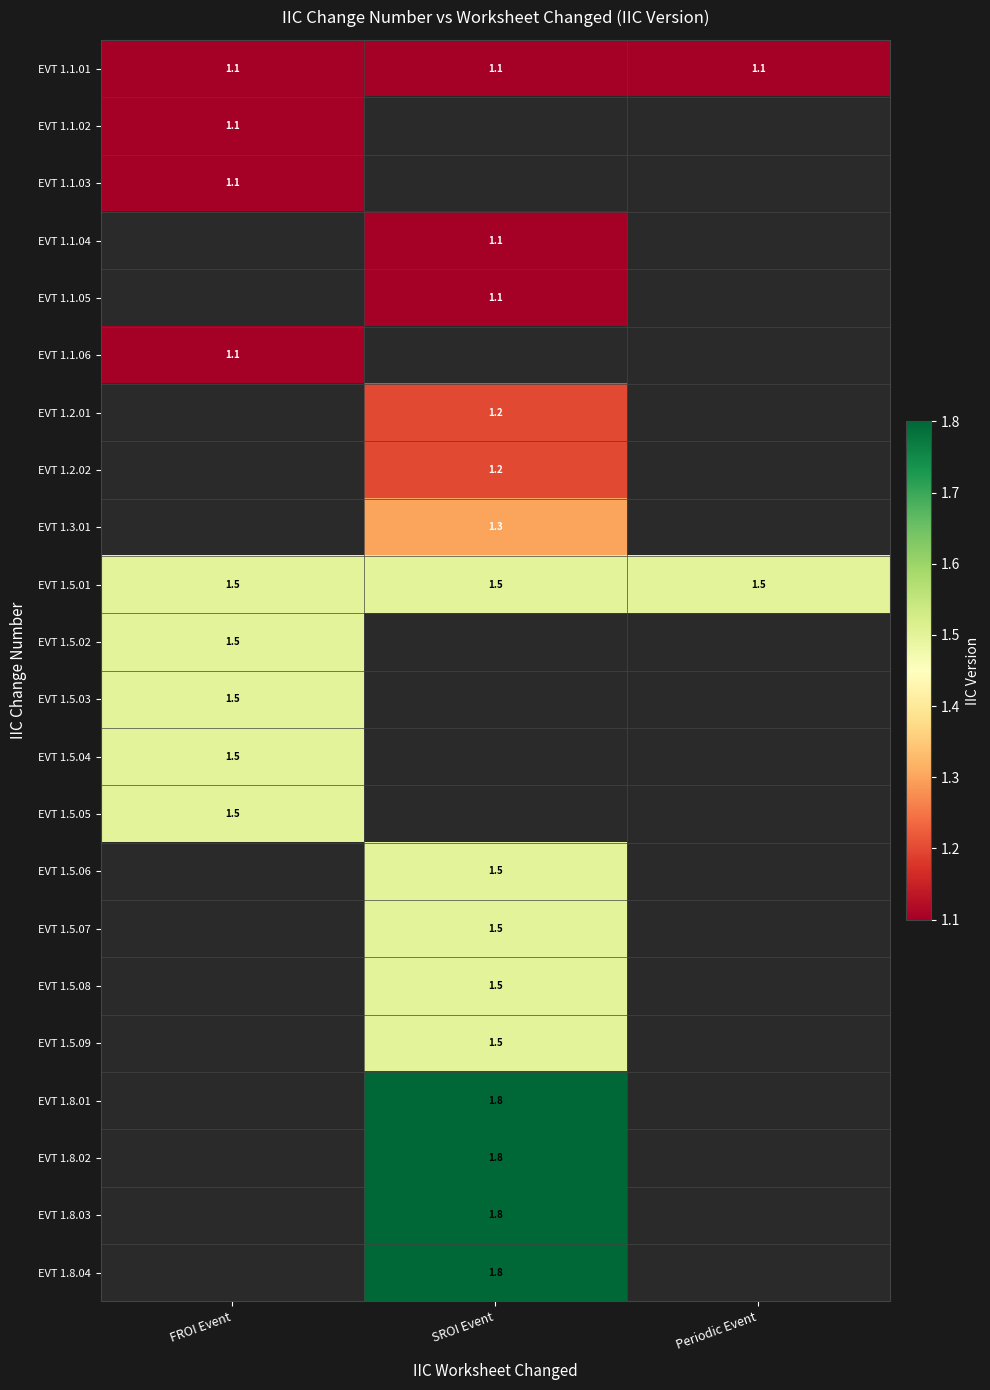

Is the value of EVT 1.8.01 at SROI Event greater than the value of EVT 1.5.05 at FROI Event?

Yes